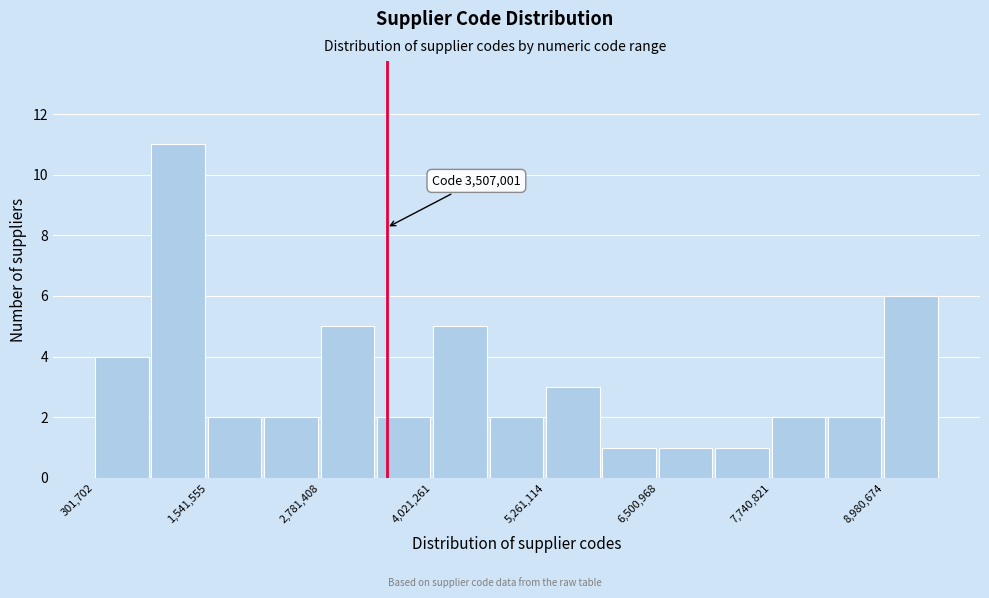

Read against the x-axis, roughly where is the centre of the tallest bar?

1200000